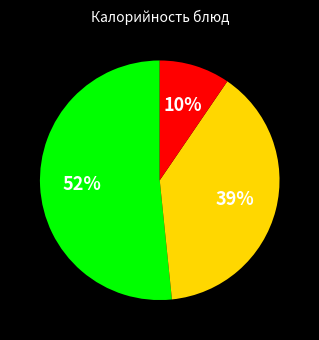

To the nearest percent, what is the difference between the largest and smallest slice percentages?

42%